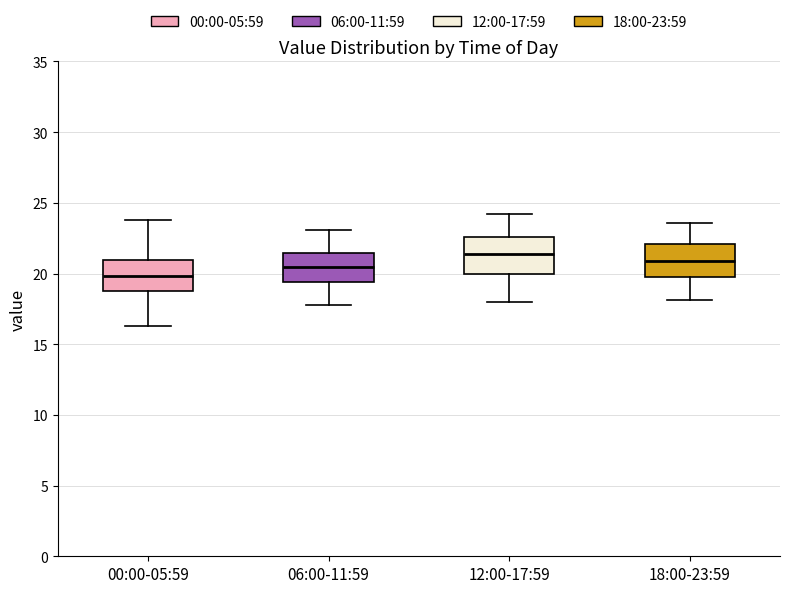

Where does the median line of the box for 18:00-23:59 sit on the y-axis? The values are not printed on the chart, so give them approximately, as read against the axis.

21.0